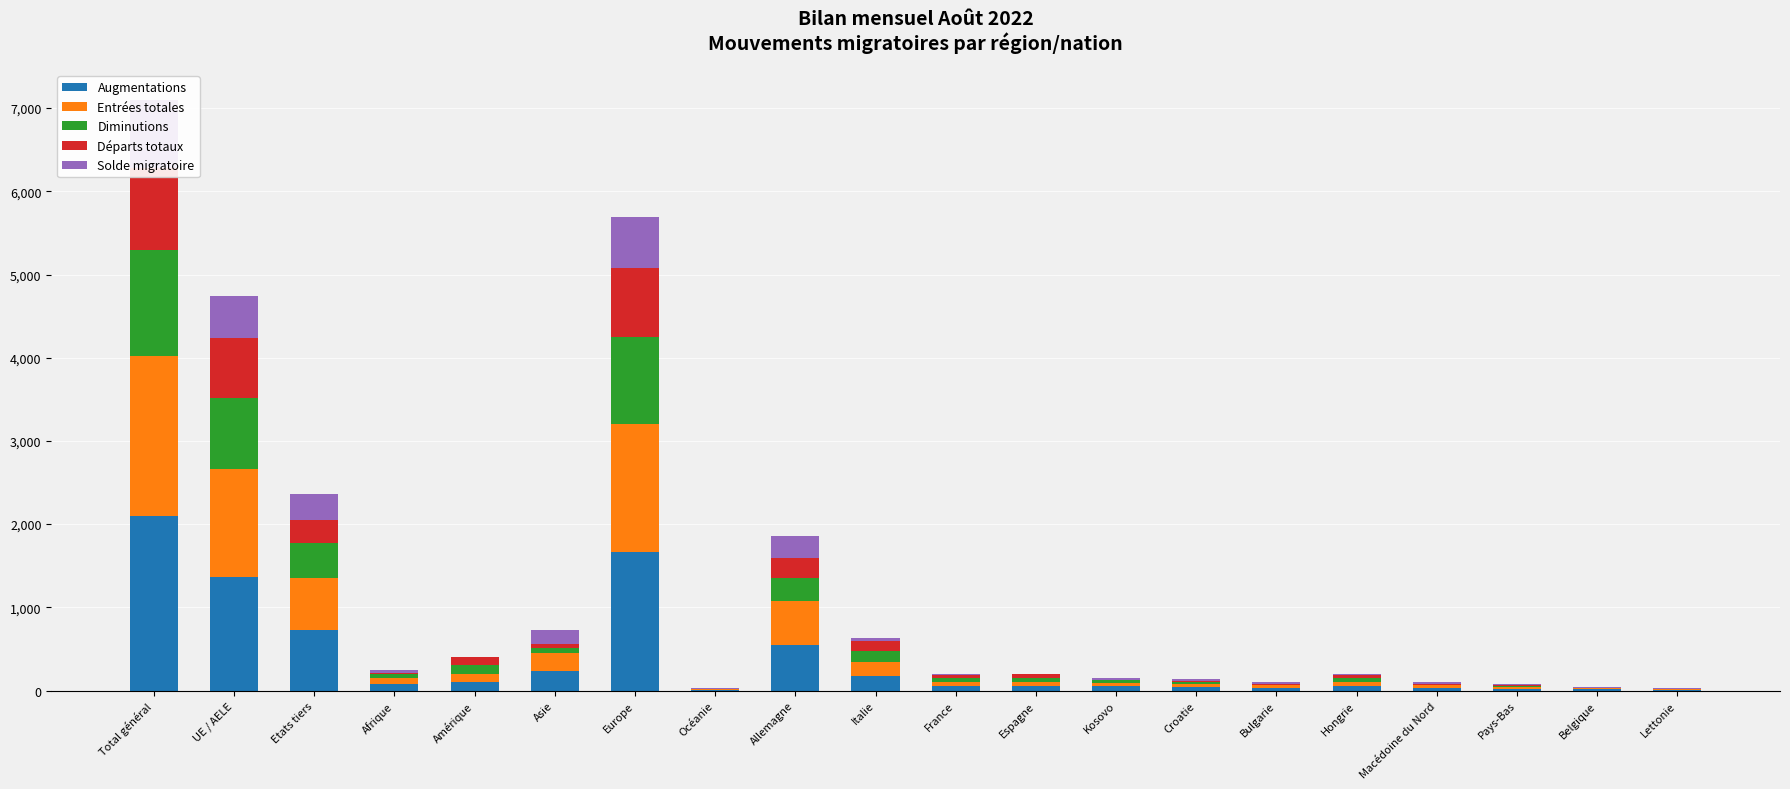

What is the average value of the Diminutions series?

223